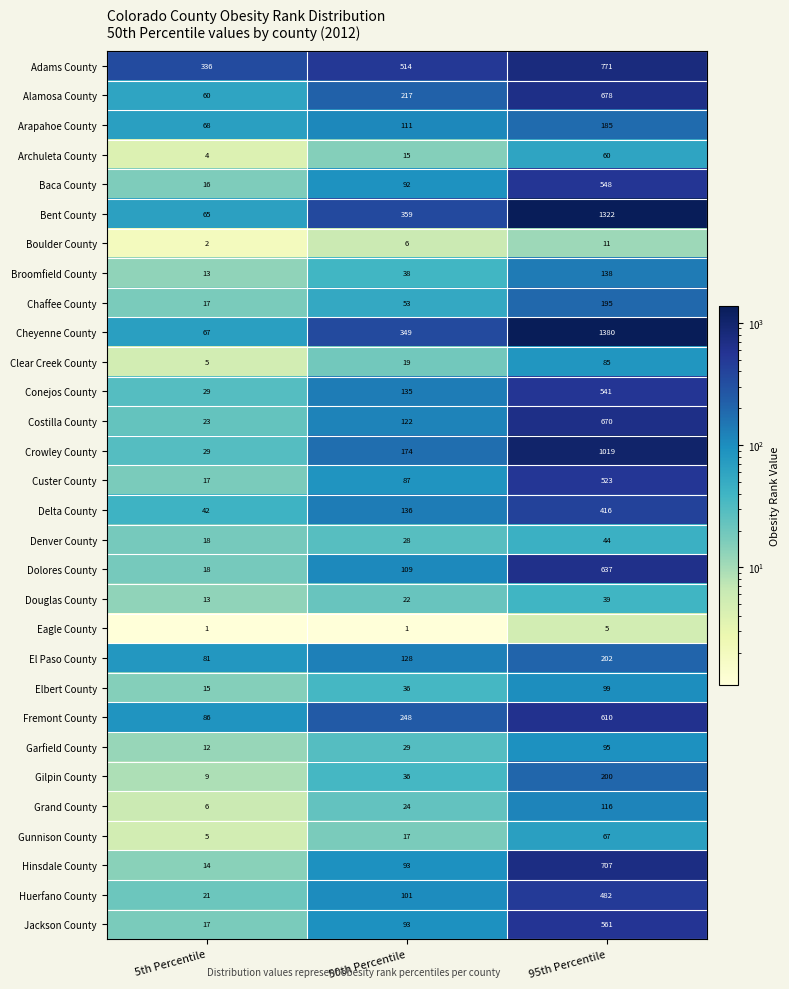

At which category does the chart reach its peak across all series?

95th Percentile